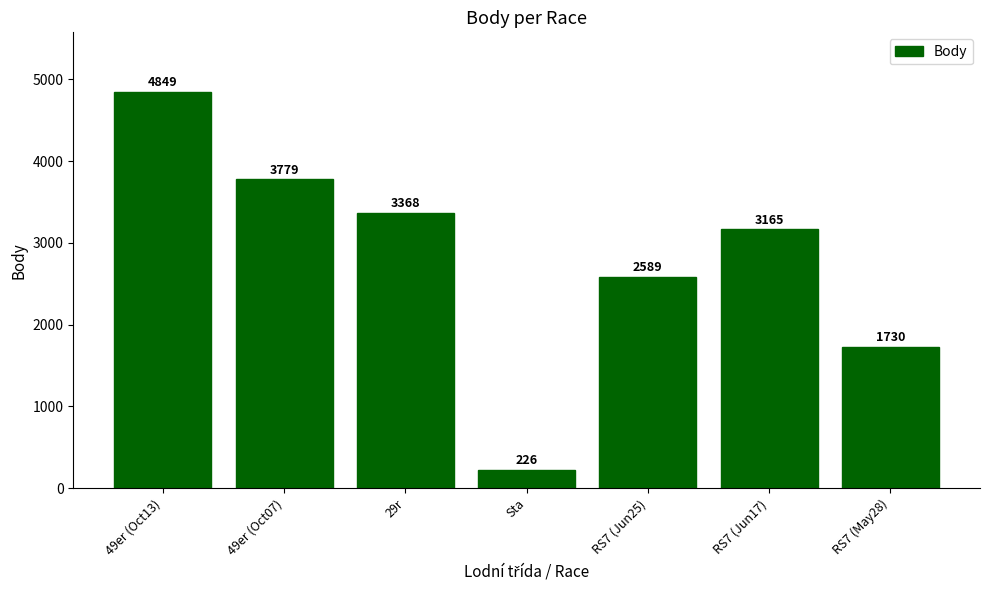

Rank the categories by value from highest to lowest.

49er (Oct13), 49er (Oct07), 29r, RS7 (Jun17), RS7 (Jun25), RS7 (May28), Sta